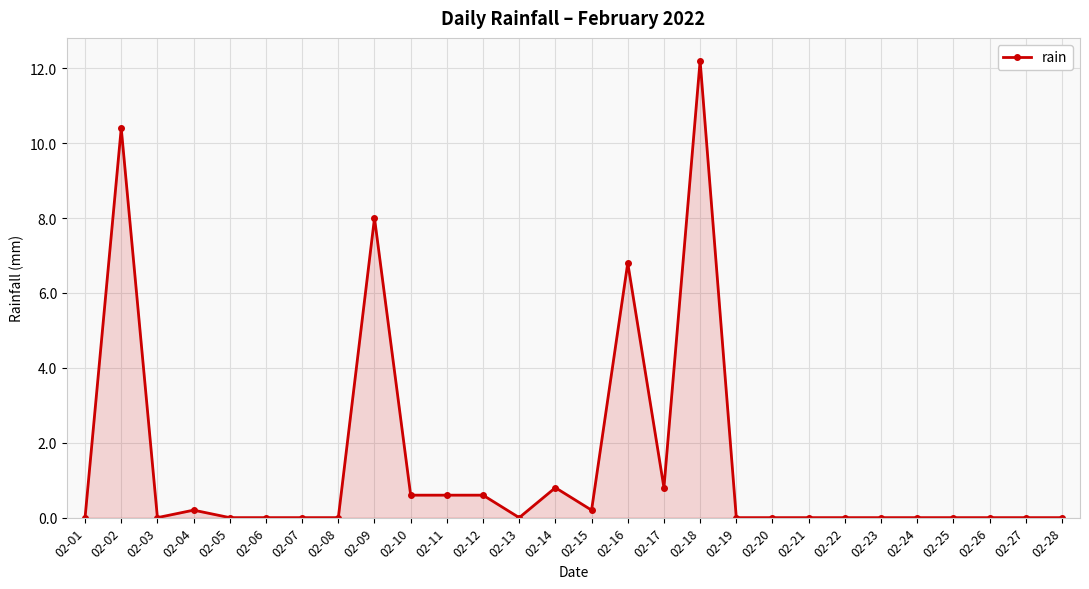

Which category has the highest value across all series?

02-18